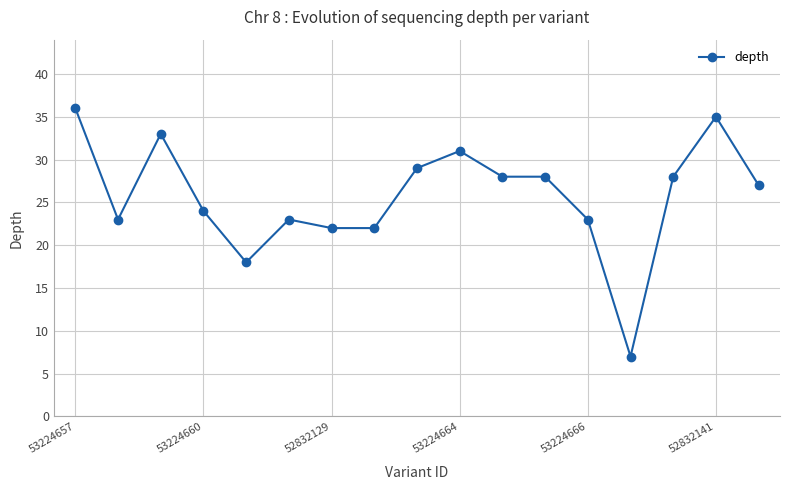

True or false: the data has more than 1 interior local peaks.

True